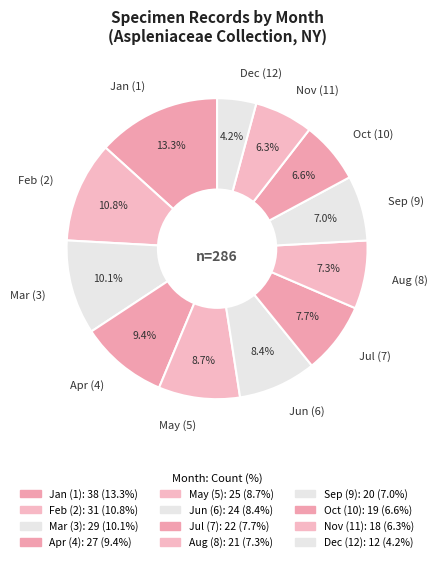

To the nearest percent, what is the difference between the largest and smallest slice percentages?

9%